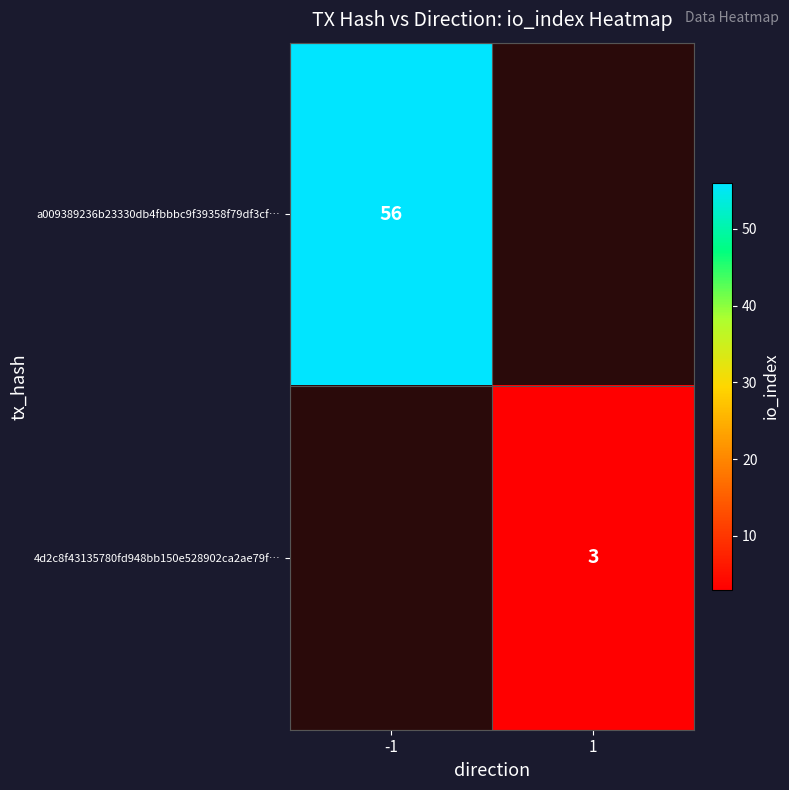

Is it true that a009389236b23330db4fbbbc9f39358f79df3cf… equals 56 at -1?

True